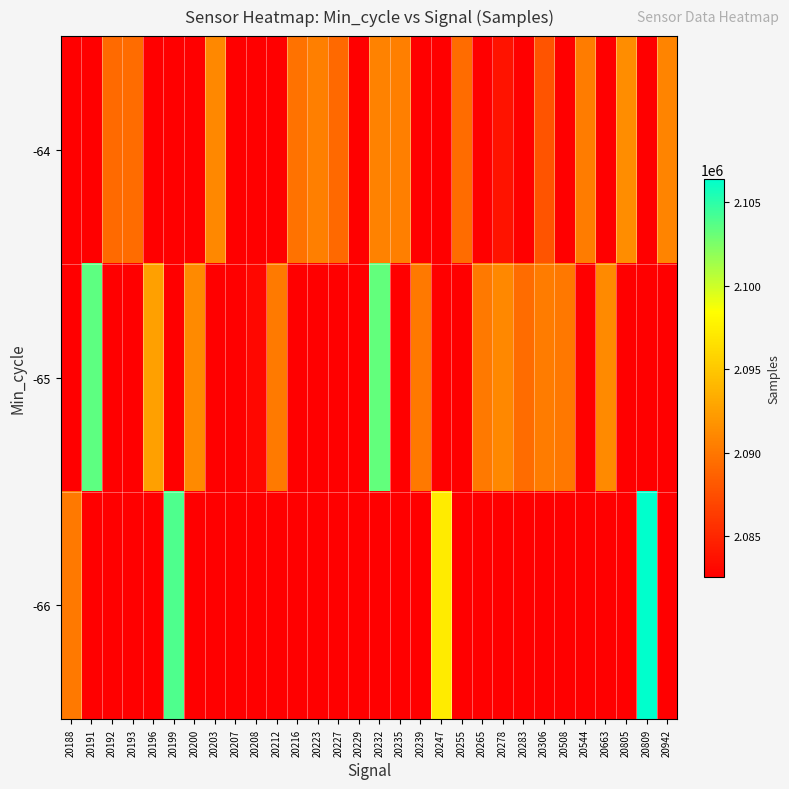

How many data points does each series have?

30